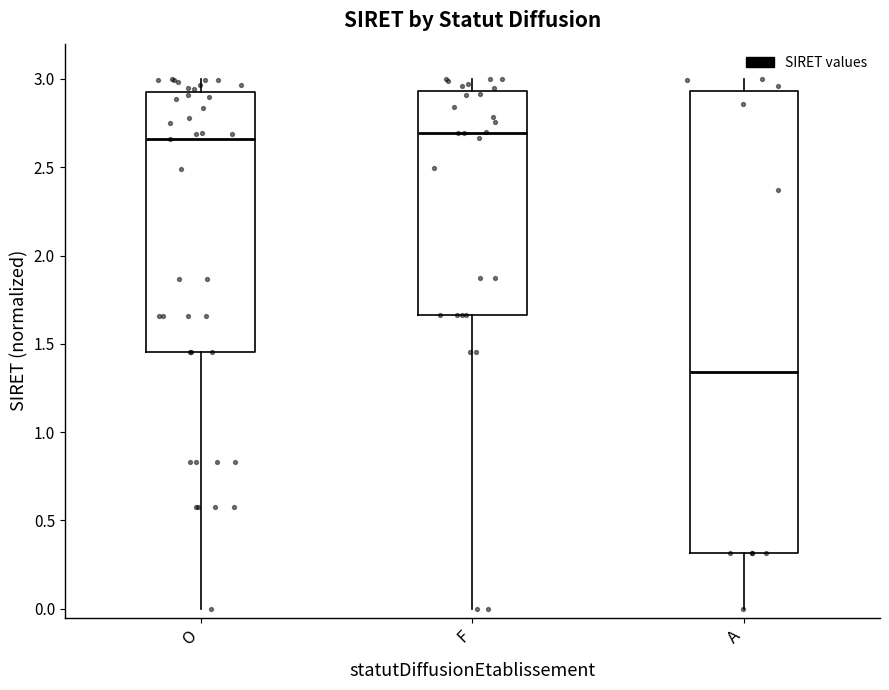

Reading left to right, read every box against the y-axis: the position of its median line, the range the box covers, and the ends of its whiskers. The values are not printed on the chart, so give them approximately, as read against the axis.

O: median 2.65, box 1.45 to 2.95, whiskers 0.00 to 3.00
F: median 2.70, box 1.65 to 2.95, whiskers 0.00 to 3.00
A: median 1.35, box 0.30 to 2.95, whiskers 0.00 to 3.00